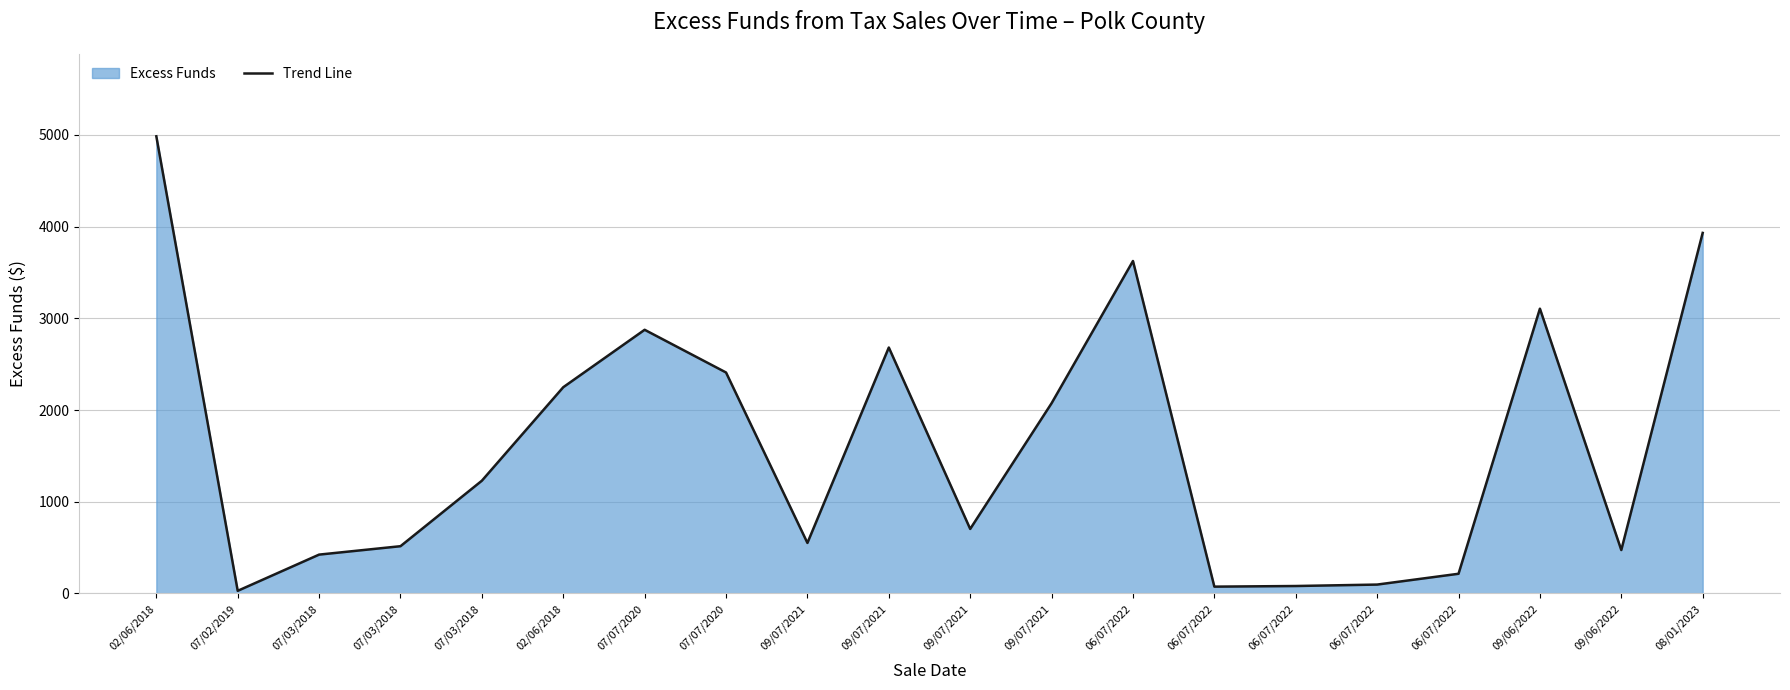

The value at 02/06/2018 is 2248.9. True or false?

True